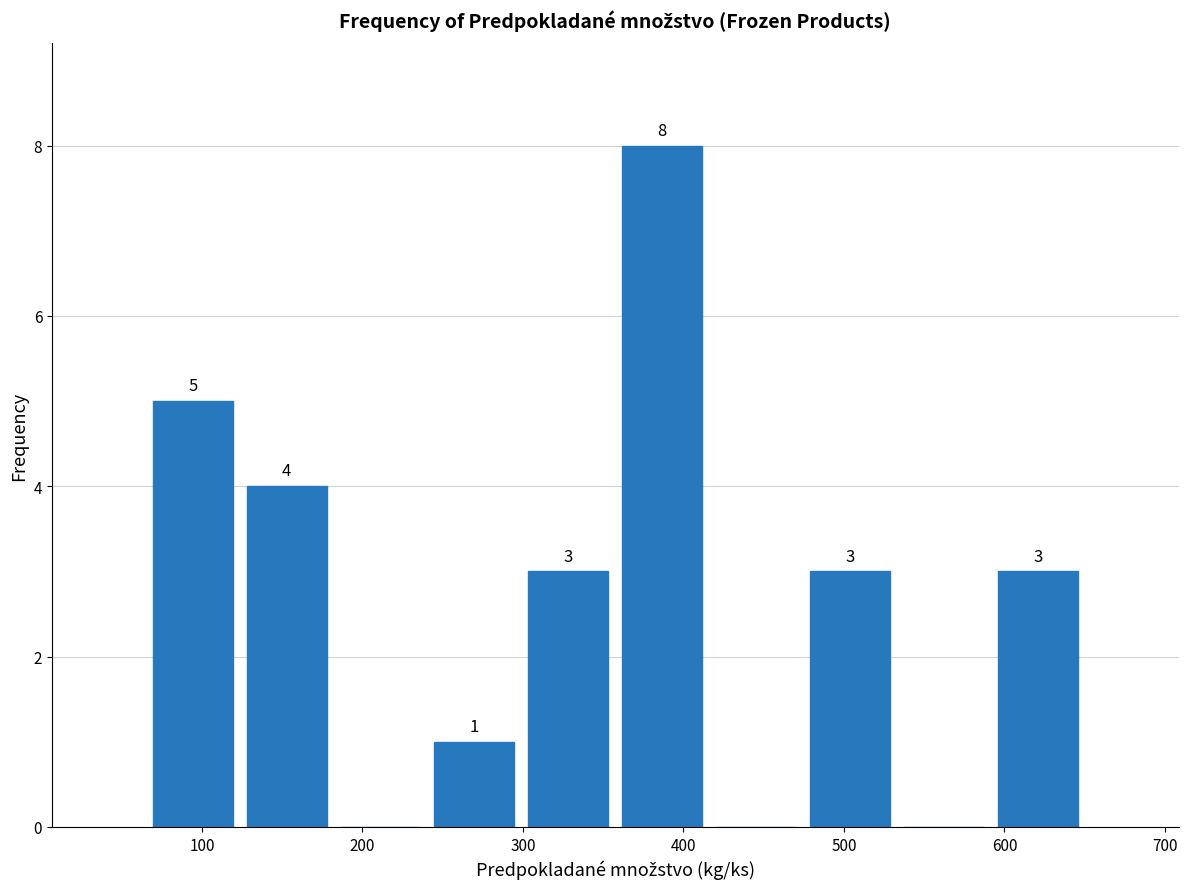

Over which range of the x-axis is the bar tallest?

360 to 420